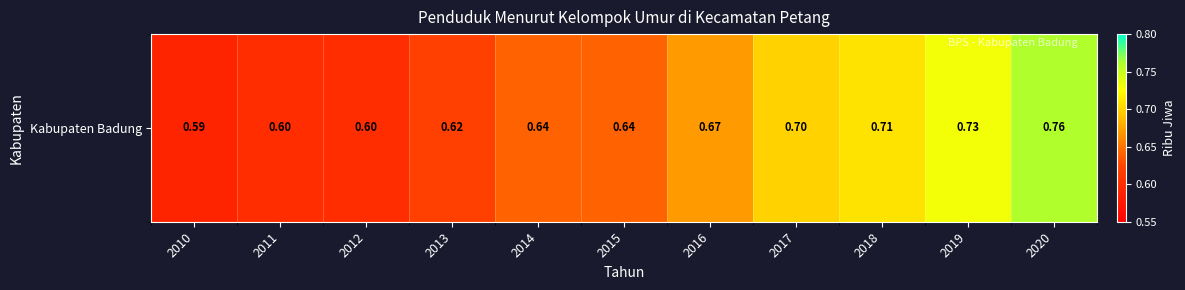

Reading right to left, what are all the values shown in this chart?

0.8	0.7	0.7	0.7	0.7	0.6	0.6	0.6	0.6	0.6	0.6